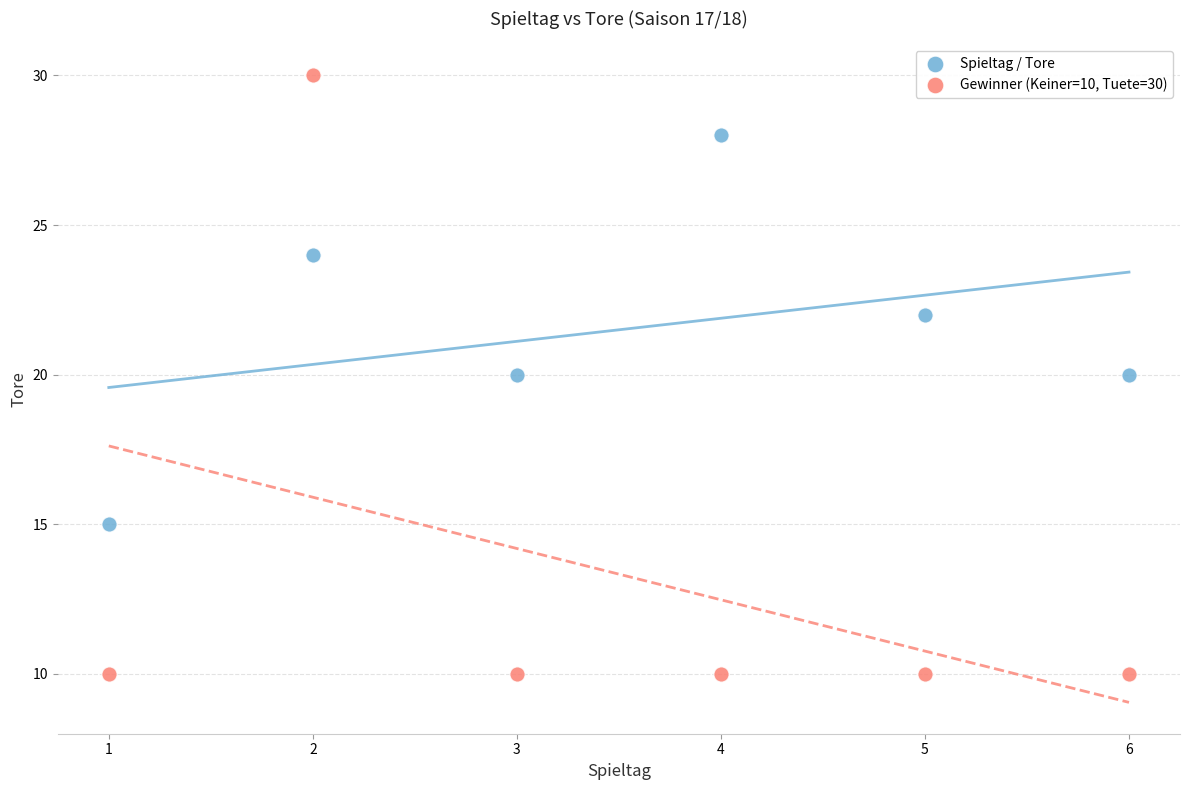

What are all the series names shown in the legend?

Spieltag / Tore, Gewinner (Keiner=10, Tuete=30)